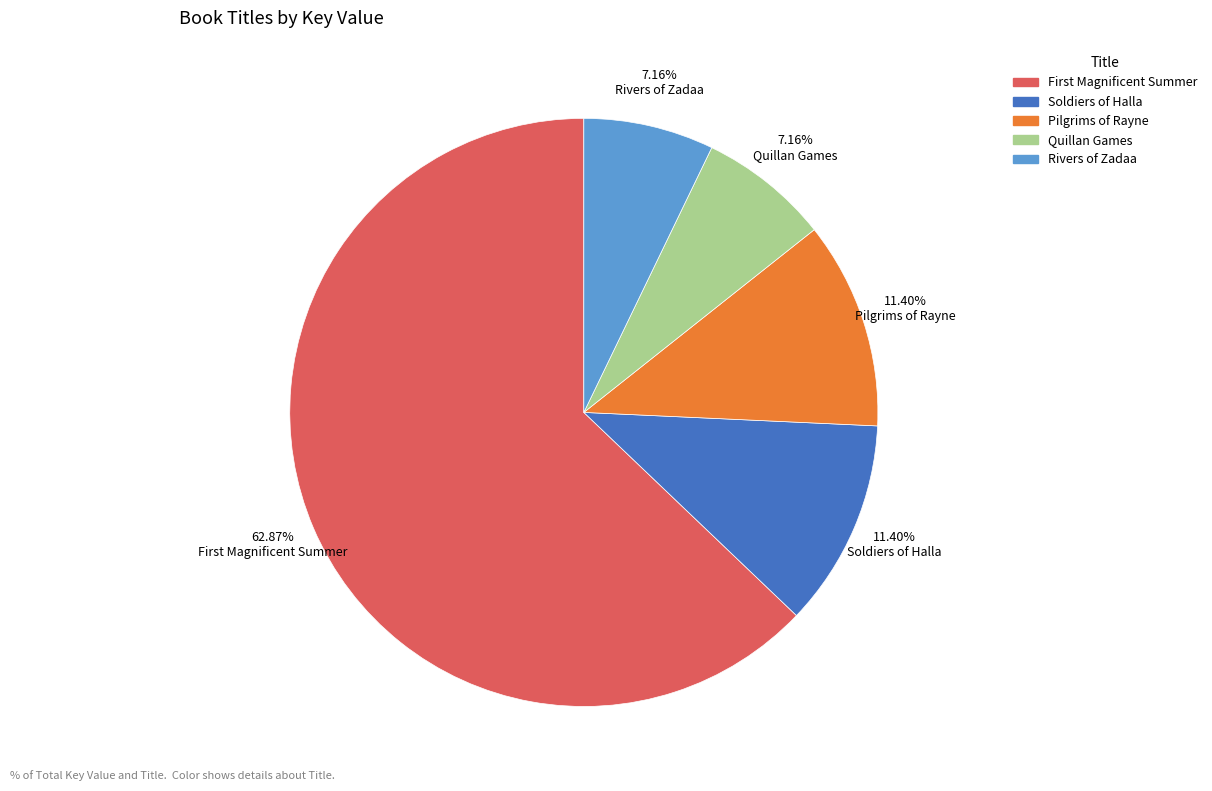

To the nearest percent, what portion does Rivers of Zadaa represent?

7%